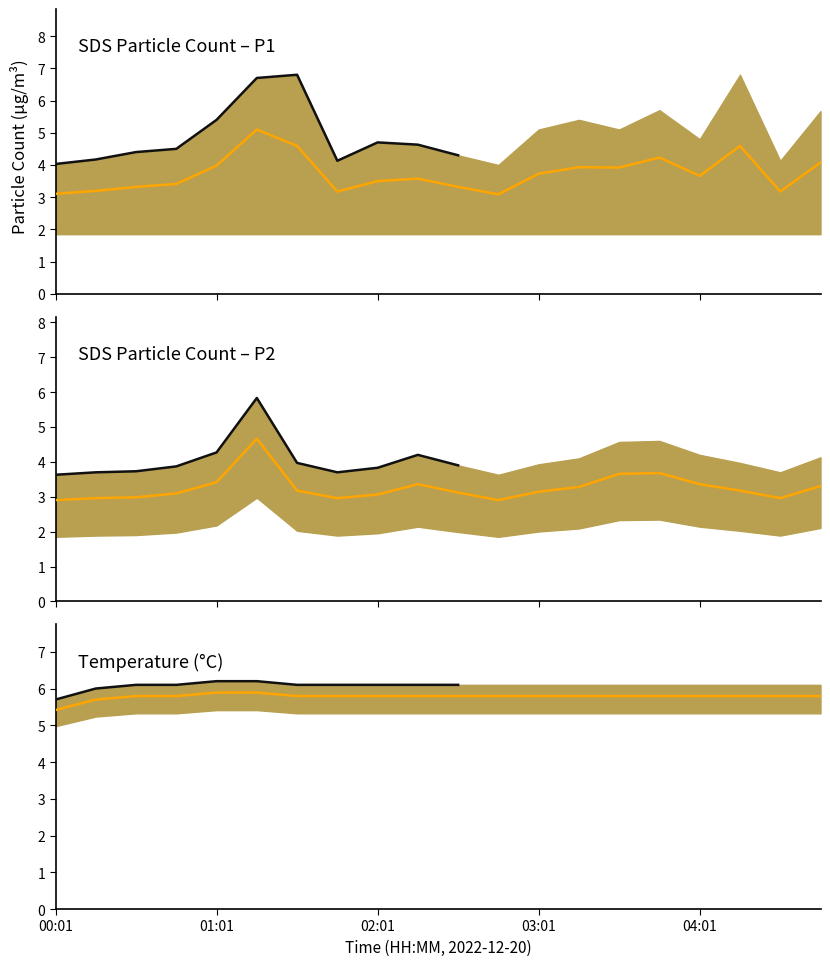

At which category is the sum across all series the highest?

01:16